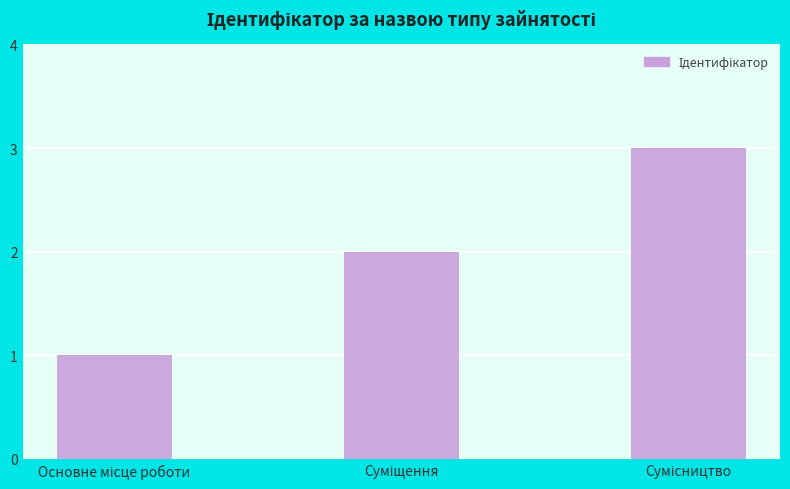

What is the sum of all values?

6